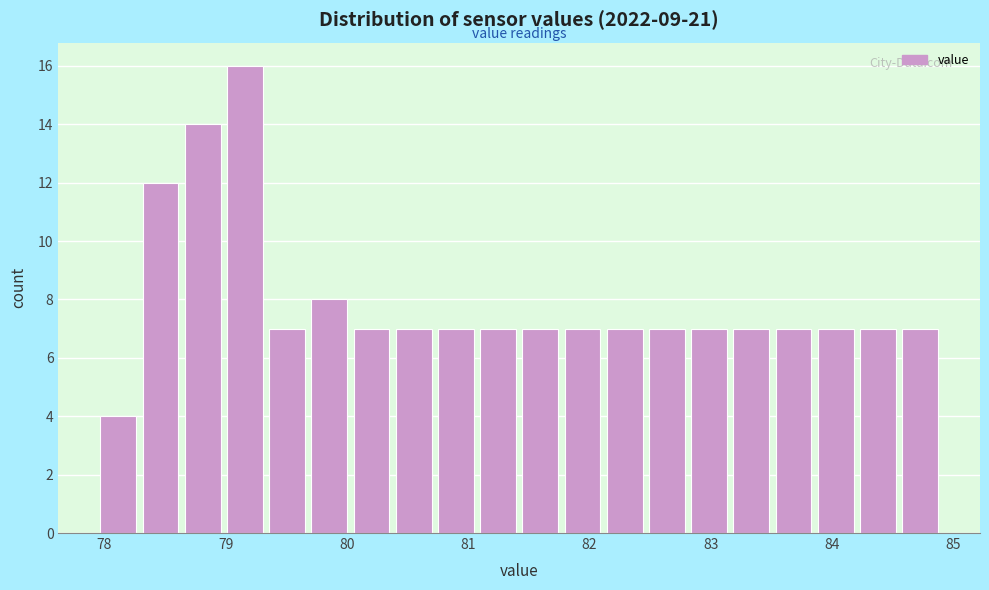

Read against the x-axis, roughly where is the centre of the tallest bar?

79.2